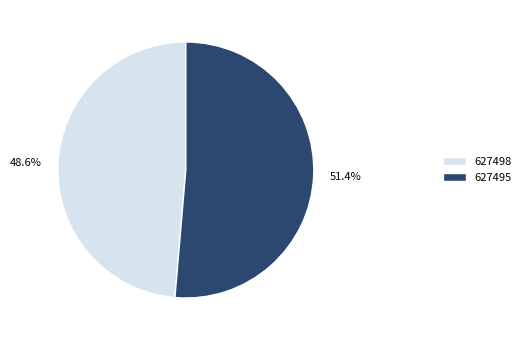

Which has a higher value, 627495 or 627498?

627495